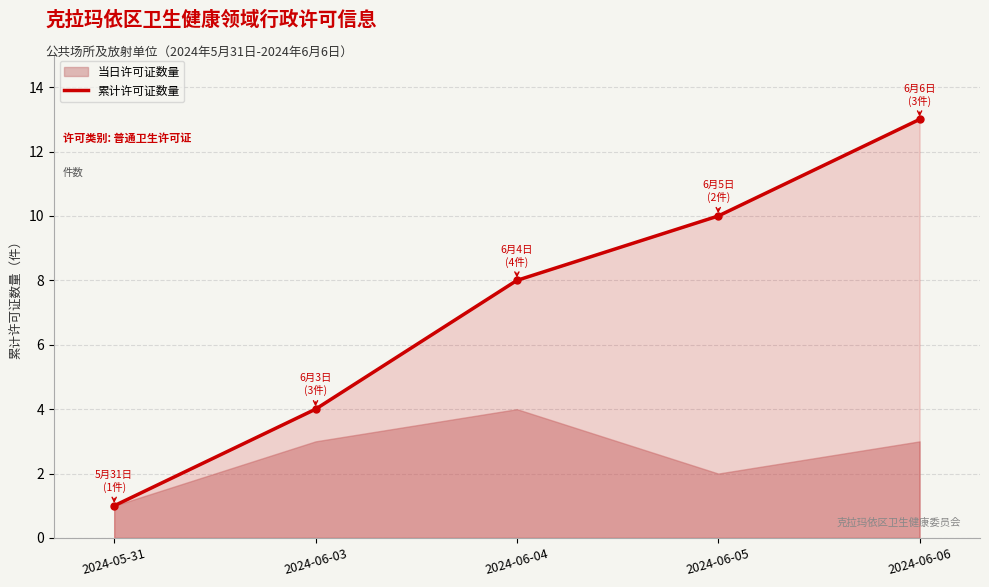

Rank the categories by value from highest to lowest.

2024-06-06, 2024-06-05, 2024-06-04, 2024-06-03, 2024-05-31